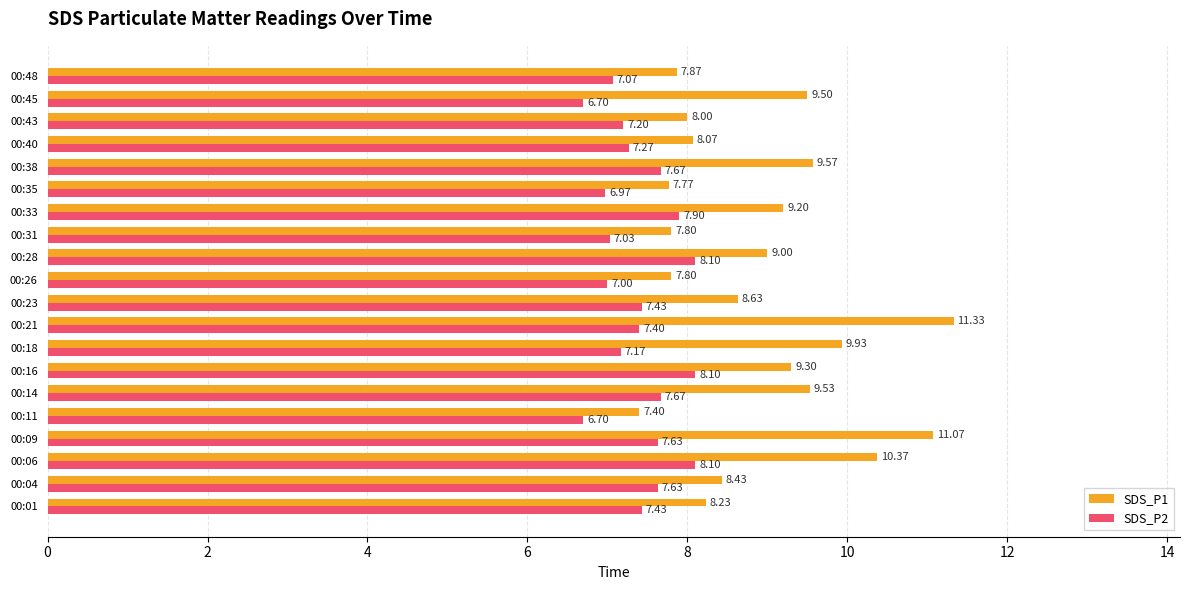

At which category is the sum across all series the highest?

00:21